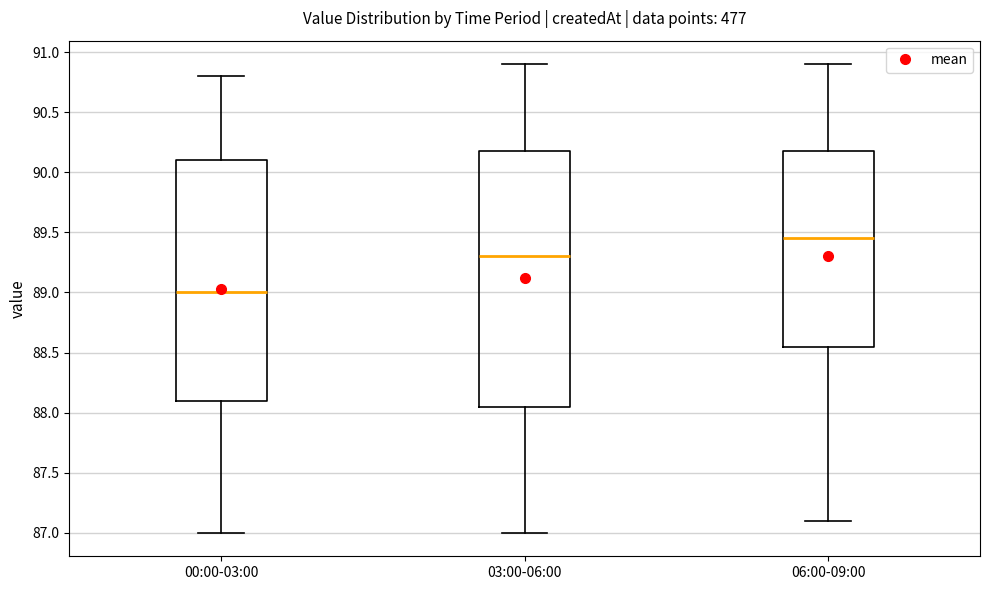

Which box has the lowest median line?

00:00-03:00